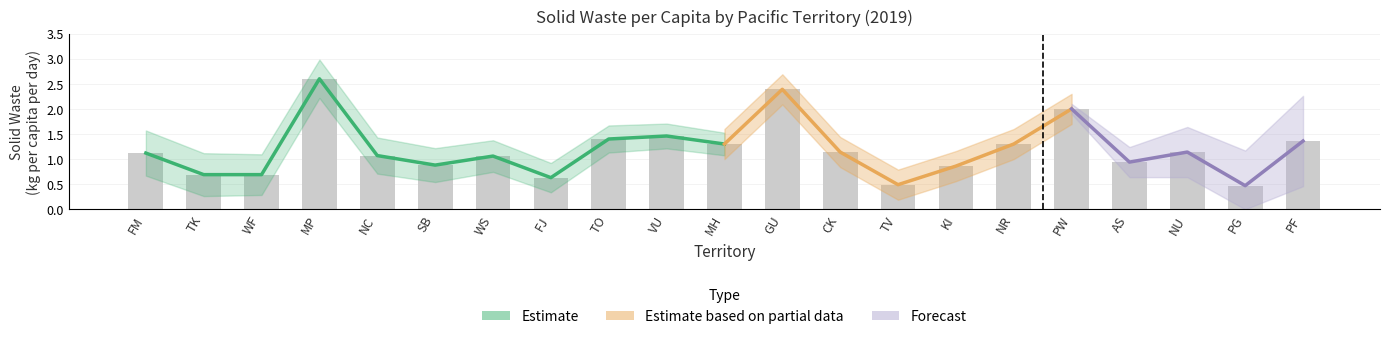

Reading left to right, extract all data points from this chart.

FM=1.1	TK=0.7	WF=0.7	MP=2.6	NC=1.1	SB=0.9	WS=1.1	FJ=0.6	TO=1.4	VU=1.5	MH=1.3	GU=2.4	CK=1.1	TV=0.5	KI=0.9	NR=1.3	PW=2.0	AS=0.9	NU=1.1	PG=0.5	PF=1.4